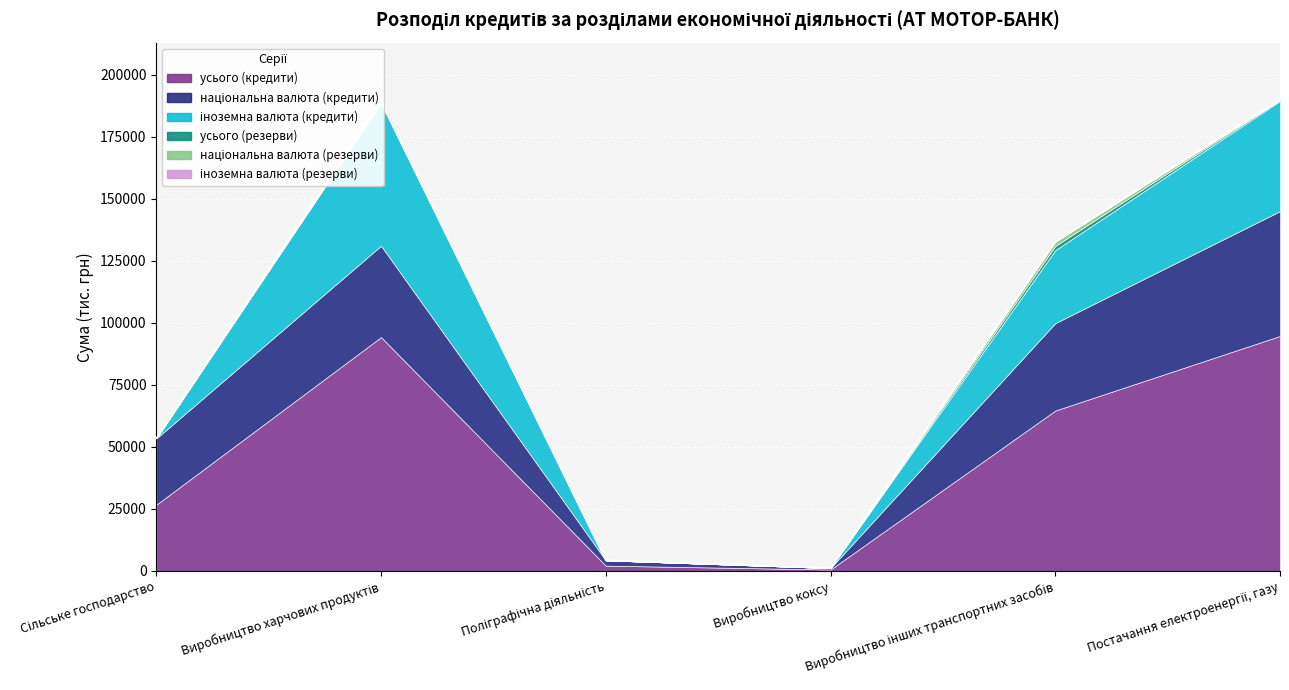

Is the value of іноземна валюта (кредити) at Виробництво харчових продуктів greater than the value of усього (кредити) at Виробництво інших транспортних засобів?

No